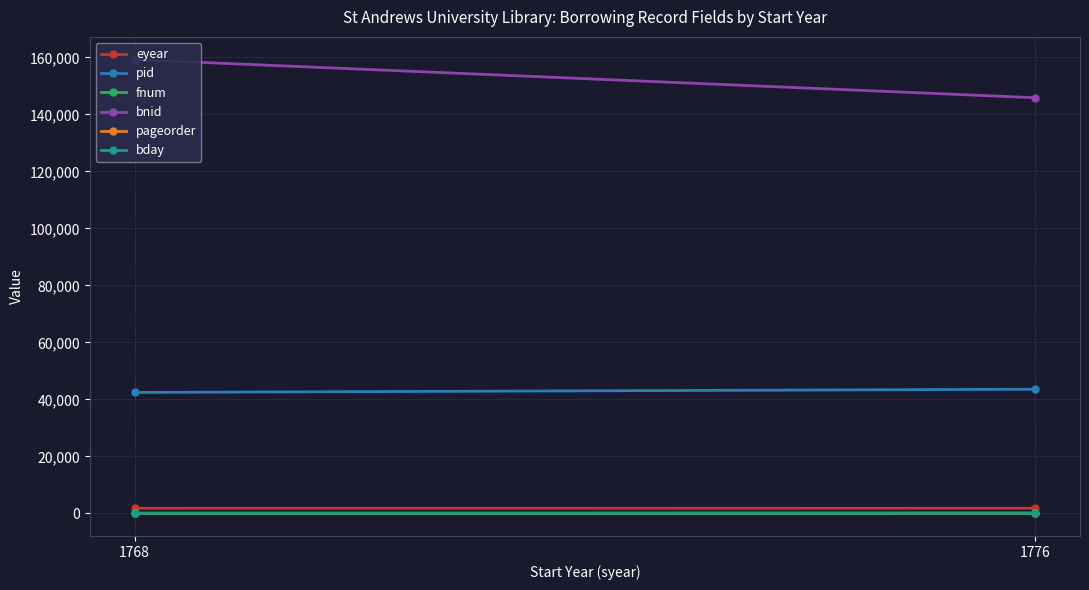

Where is bday nearest to the value 20?

1768